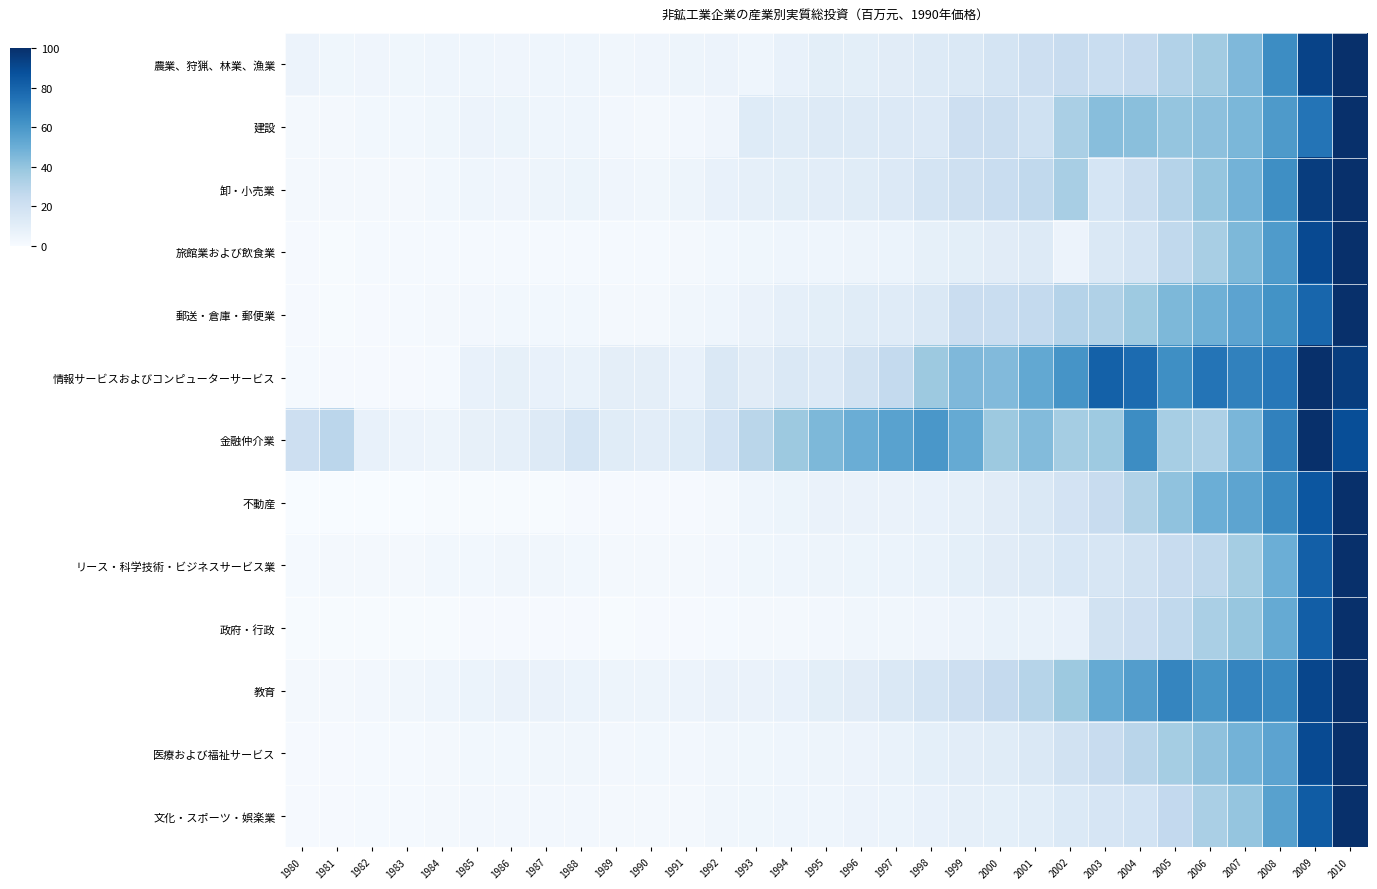

Which series has the widest spread of values?

不動産